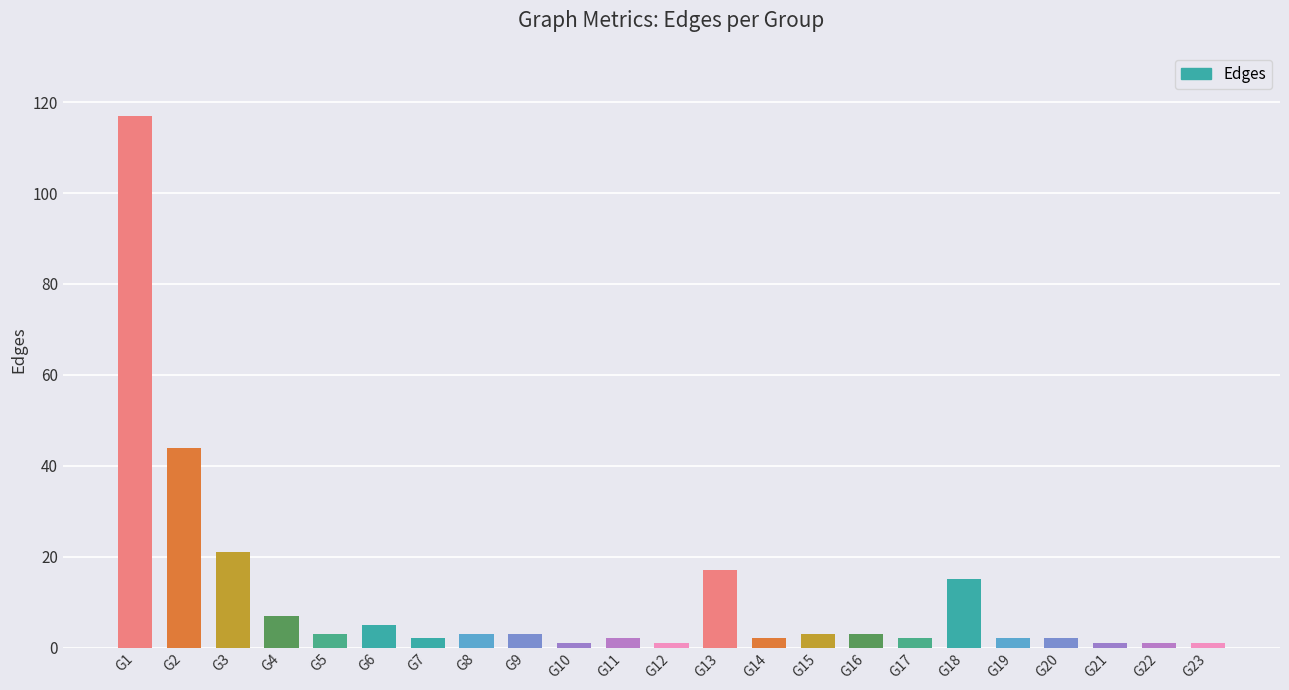

True or false: the data shows 44 at G2.

True